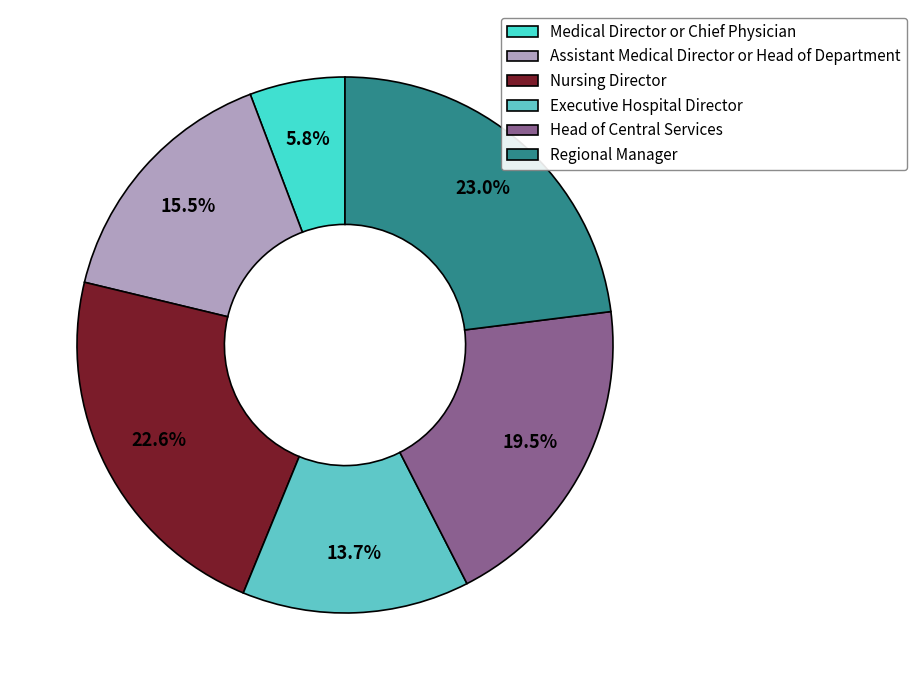

To the nearest percent, what percentage of the pie is Assistant Medical Director or Head of Department?

15%